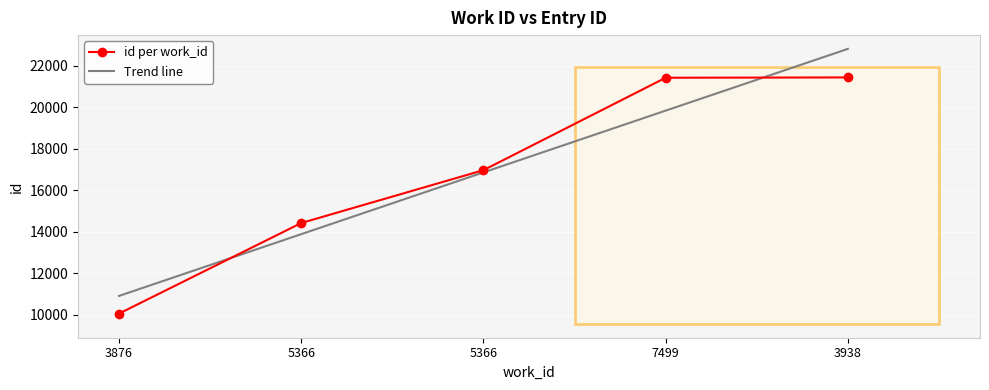

How many times do id per work_id and Trend line cross each other?

2